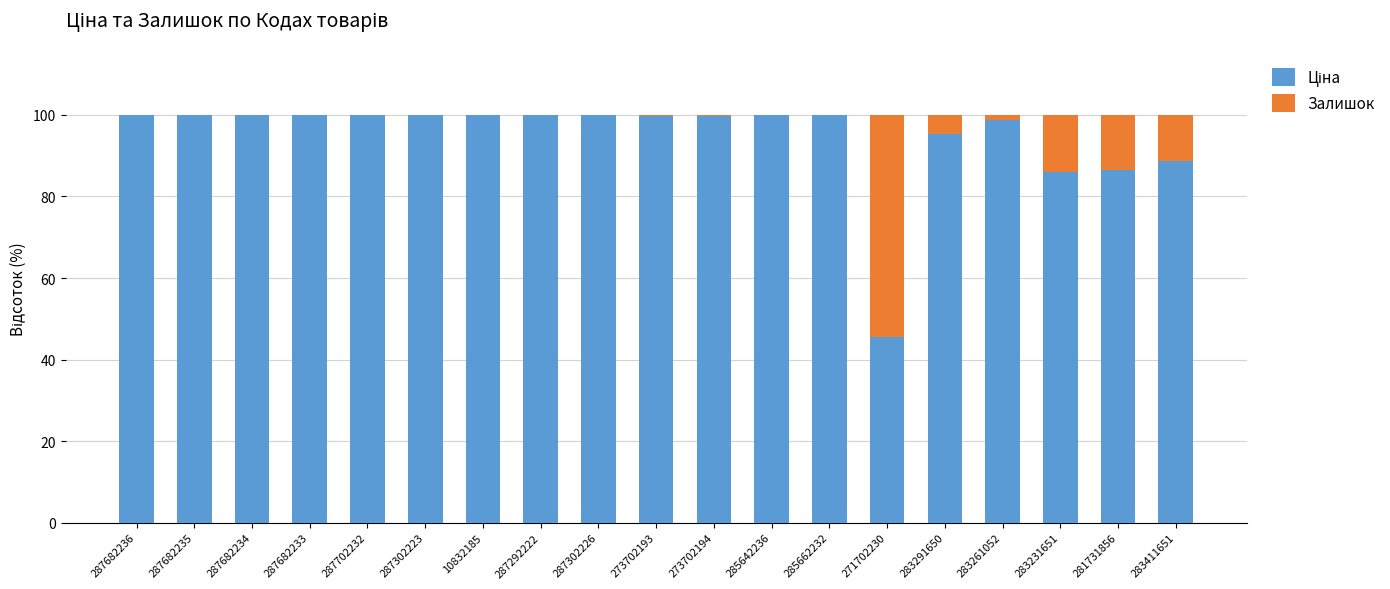

What is the total value across all series at 287682236?

100.0